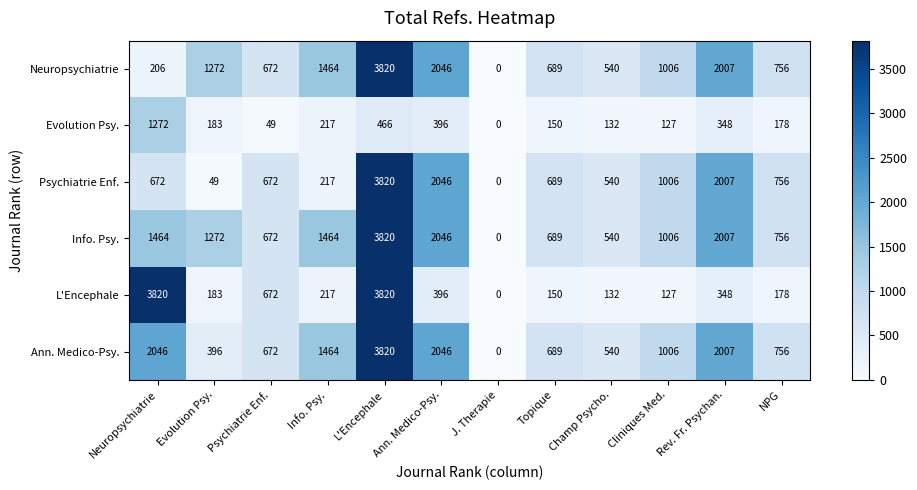

Rank the categories by Neuropsychiatrie value from highest to lowest.

L'Encephale, Ann. Medico-Psy., Rev. Fr. Psychan., Info. Psy., Evolution Psy., Cliniques Med., NPG, Topique, Psychiatrie Enf., Champ Psycho., Neuropsychiatrie, J. Therapie